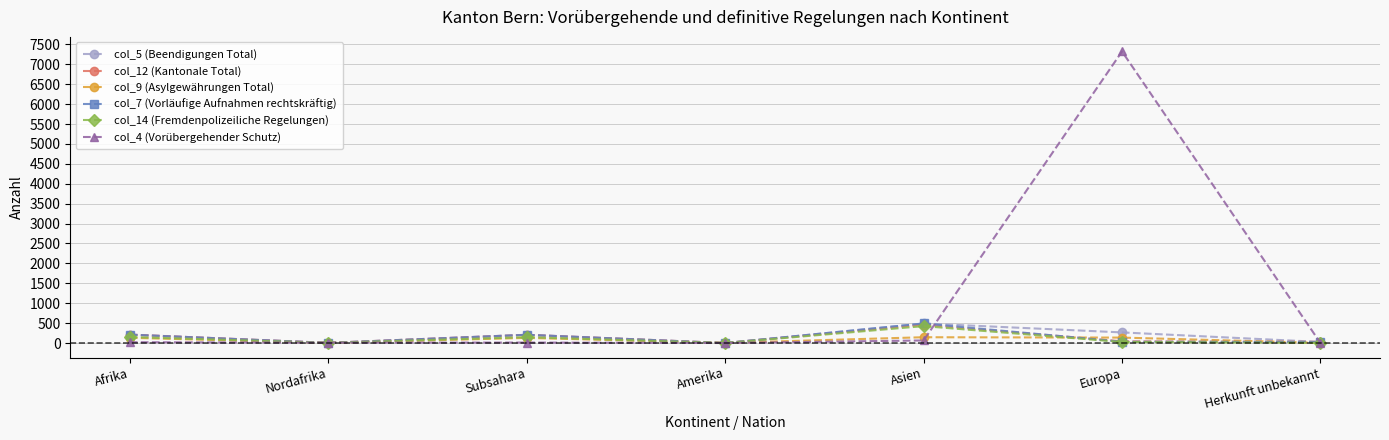

What value does the col_4 (Vorübergehender Schutz) series have at Subsahara?

12